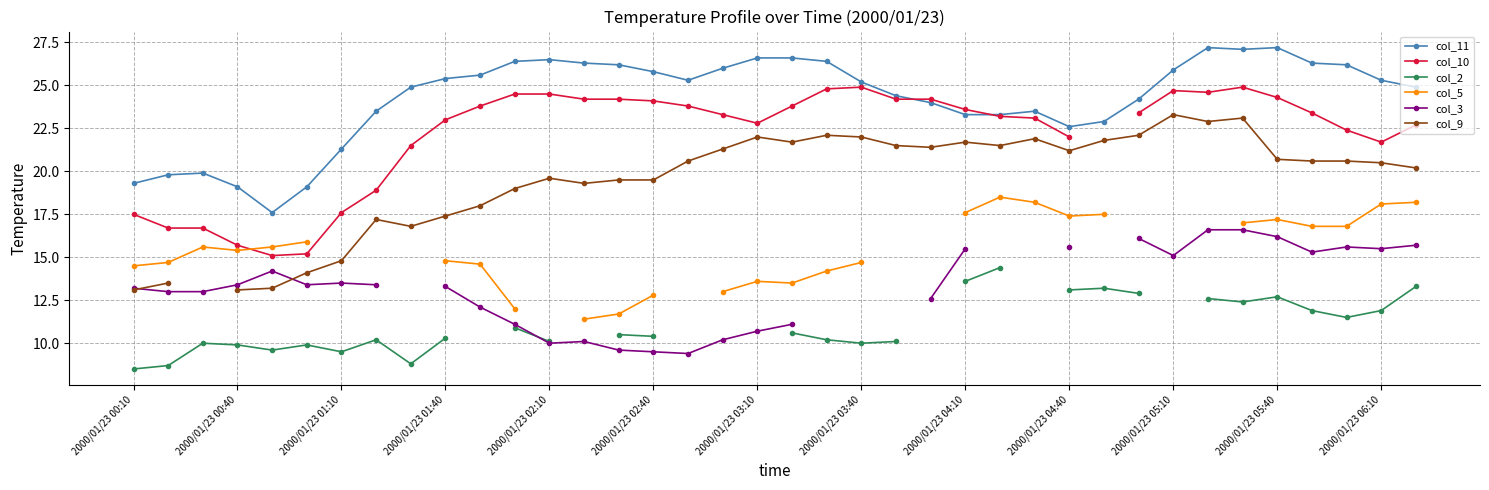

True or false: col_11 has more than 1 interior local peaks.

True